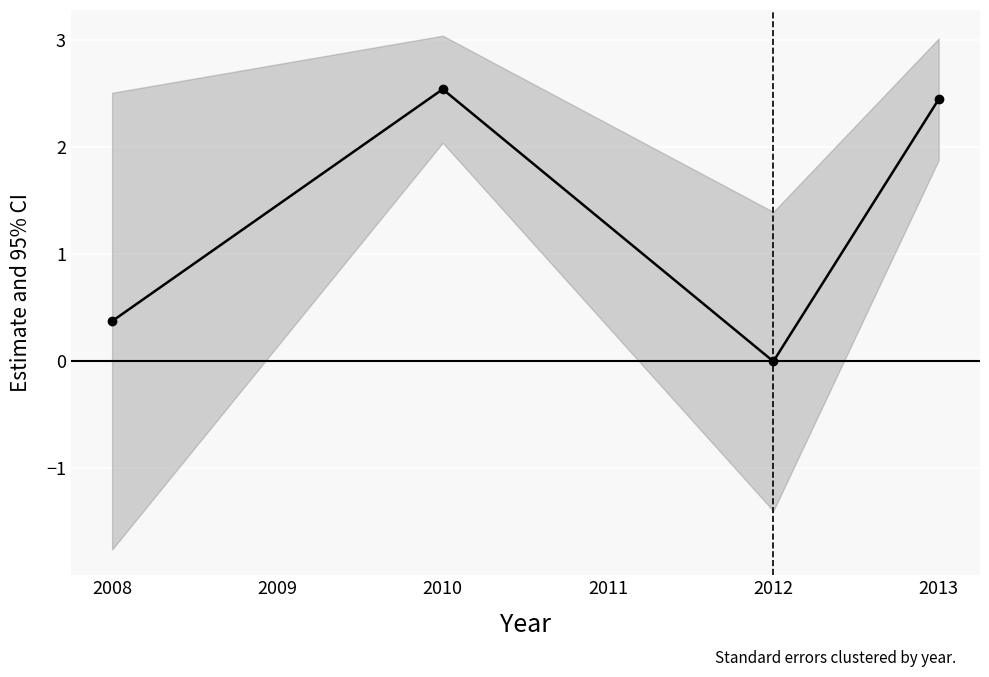

Which has a higher value, 2008 or 2010?

2010